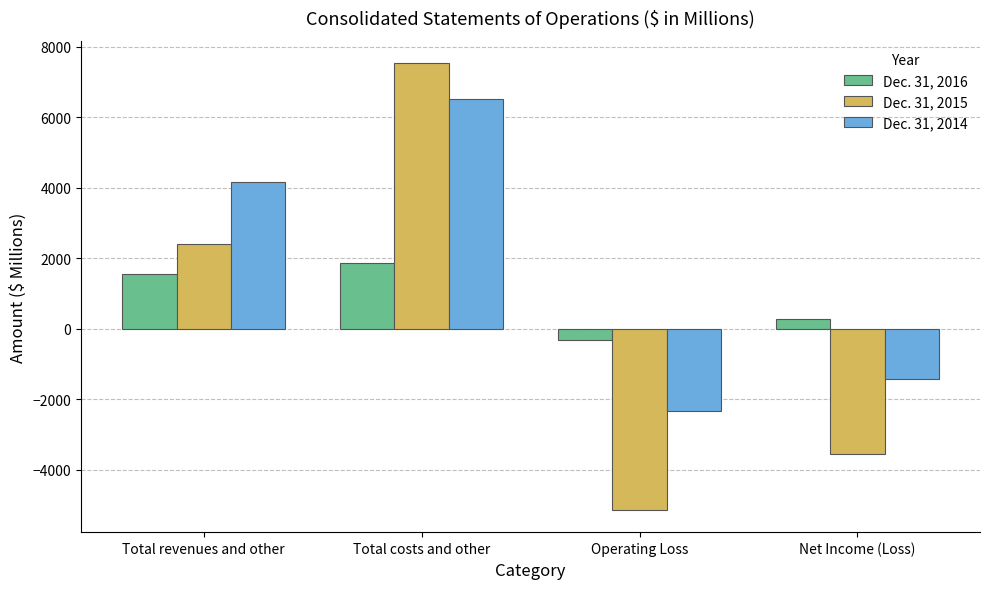

Where is Dec. 31, 2014 nearest to the value 2086?

Total revenues and other